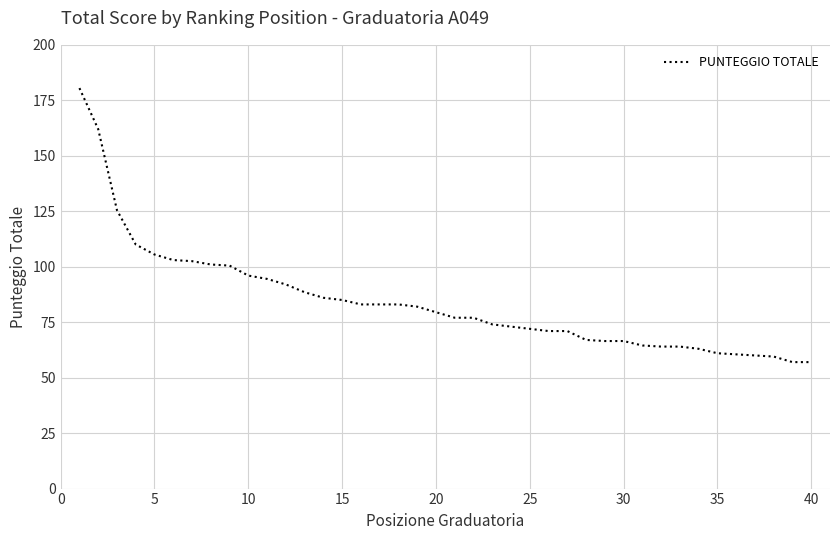

What is the average value?

84.2